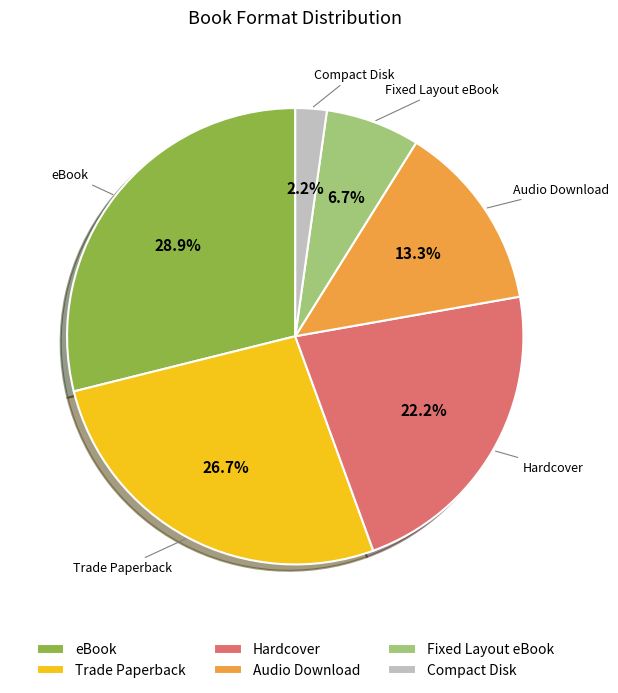

To the nearest percent, what is the average slice percentage?

17%